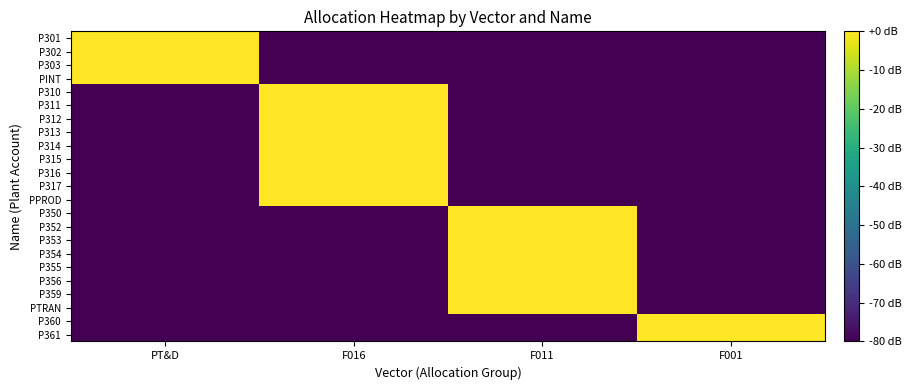

Reading right to left, transcribe all the data shown in this chart.

P301: F001=-80	F011=-80	F016=-80	PT&D=0
P302: F001=-80	F011=-80	F016=-80	PT&D=0
P303: F001=-80	F011=-80	F016=-80	PT&D=0
PINT: F001=-80	F011=-80	F016=-80	PT&D=0
P310: F001=-80	F011=-80	F016=0	PT&D=-80
P311: F001=-80	F011=-80	F016=0	PT&D=-80
P312: F001=-80	F011=-80	F016=0	PT&D=-80
P313: F001=-80	F011=-80	F016=0	PT&D=-80
P314: F001=-80	F011=-80	F016=0	PT&D=-80
P315: F001=-80	F011=-80	F016=0	PT&D=-80
P316: F001=-80	F011=-80	F016=0	PT&D=-80
P317: F001=-80	F011=-80	F016=0	PT&D=-80
PPROD: F001=-80	F011=-80	F016=0	PT&D=-80
P350: F001=-80	F011=0	F016=-80	PT&D=-80
P352: F001=-80	F011=0	F016=-80	PT&D=-80
P353: F001=-80	F011=0	F016=-80	PT&D=-80
P354: F001=-80	F011=0	F016=-80	PT&D=-80
P355: F001=-80	F011=0	F016=-80	PT&D=-80
P356: F001=-80	F011=0	F016=-80	PT&D=-80
P359: F001=-80	F011=0	F016=-80	PT&D=-80
PTRAN: F001=-80	F011=0	F016=-80	PT&D=-80
P360: F001=0	F011=-80	F016=-80	PT&D=-80
P361: F001=0	F011=-80	F016=-80	PT&D=-80